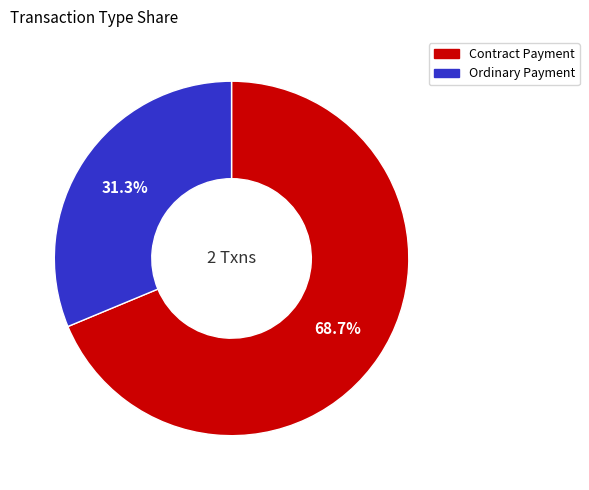

Is there any slice that represents more than half of the pie?

Yes